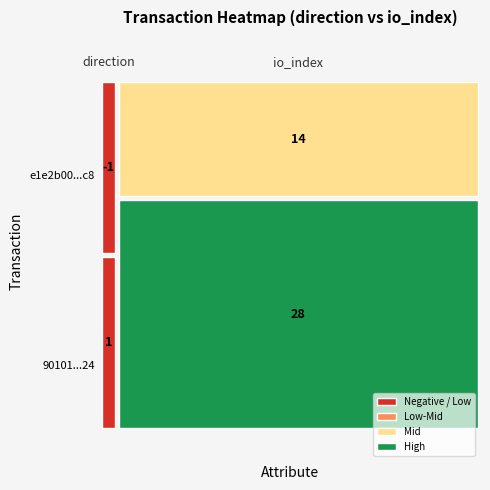

What is the sum of all e1e2b00373bfdfdd66950a51316378bb81015c8 values?

13